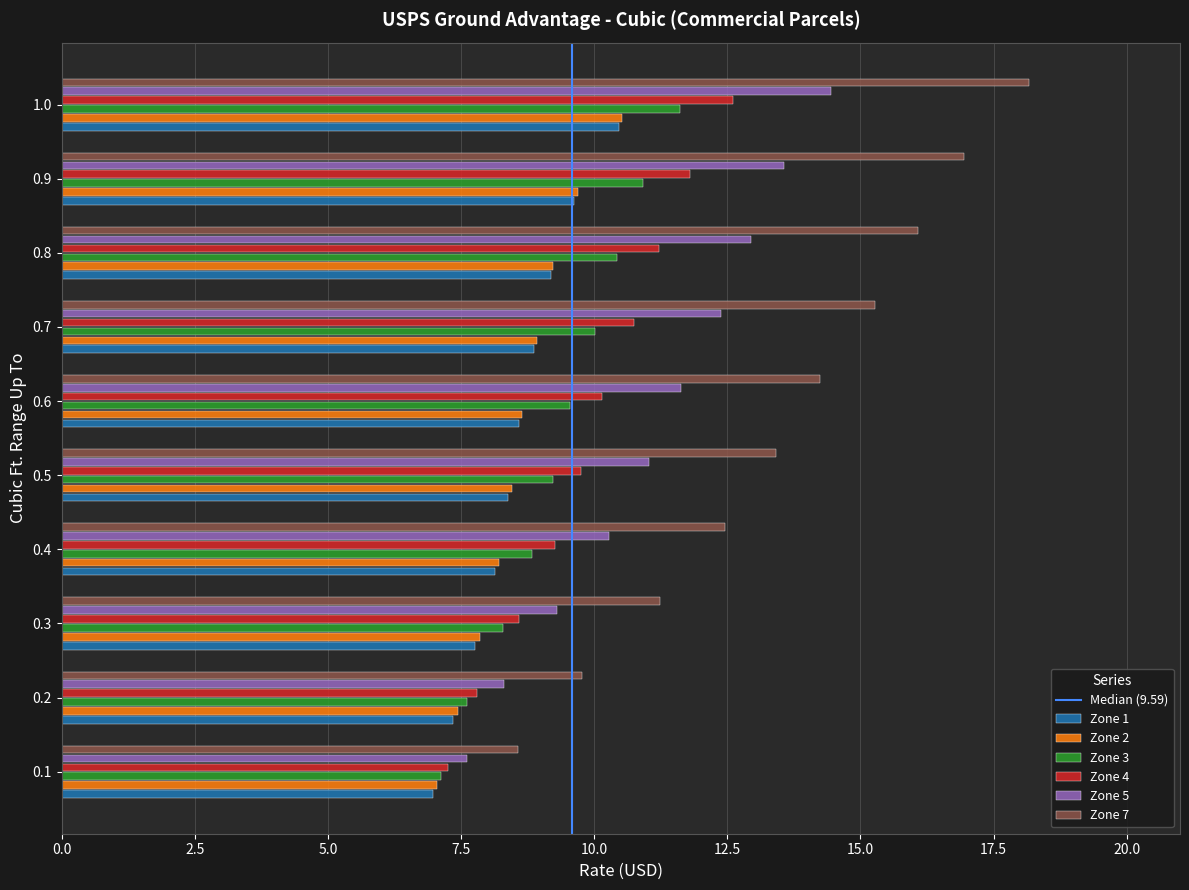

What is the sum of the Zone 7 values at 0.6 and 0.3?

25.5